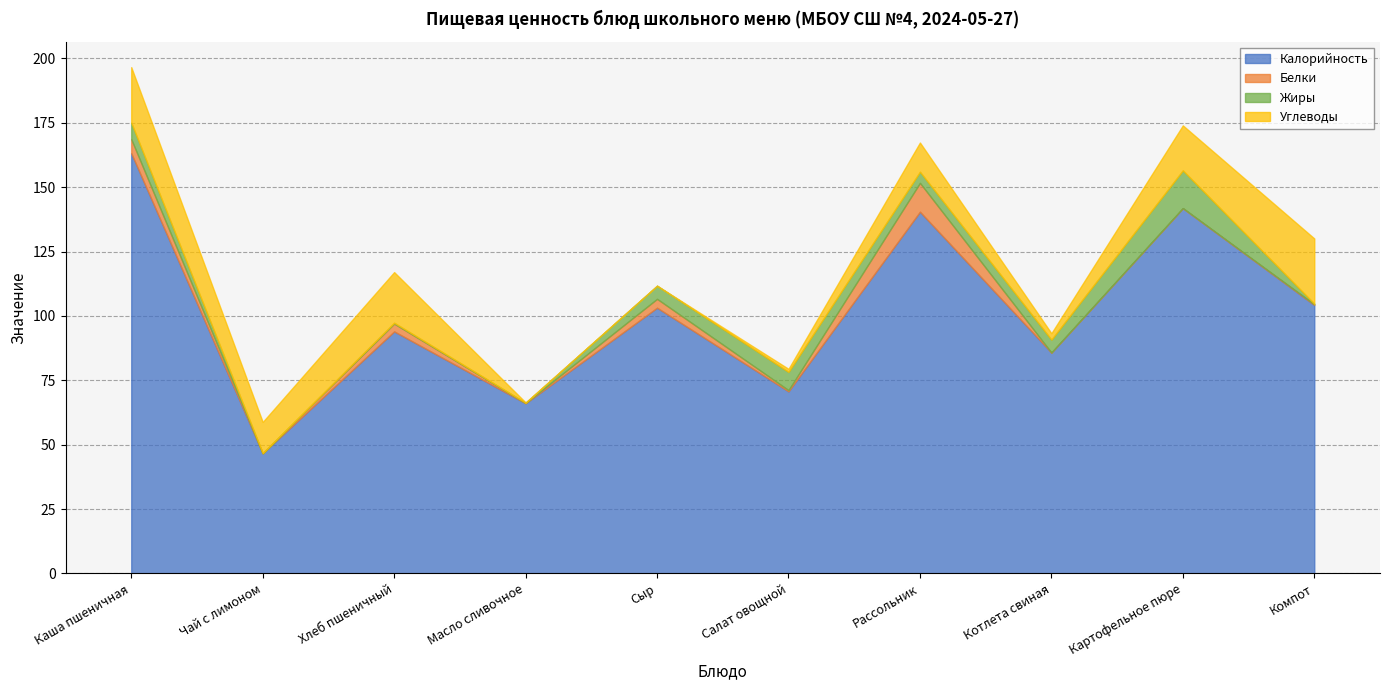

Which category has the highest value across all series?

Каша пшеничная